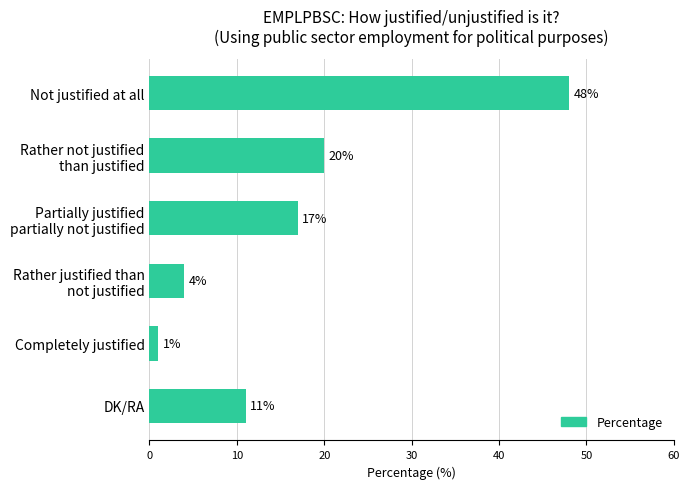

Between DK/RA and Completely justified, which is larger?

DK/RA